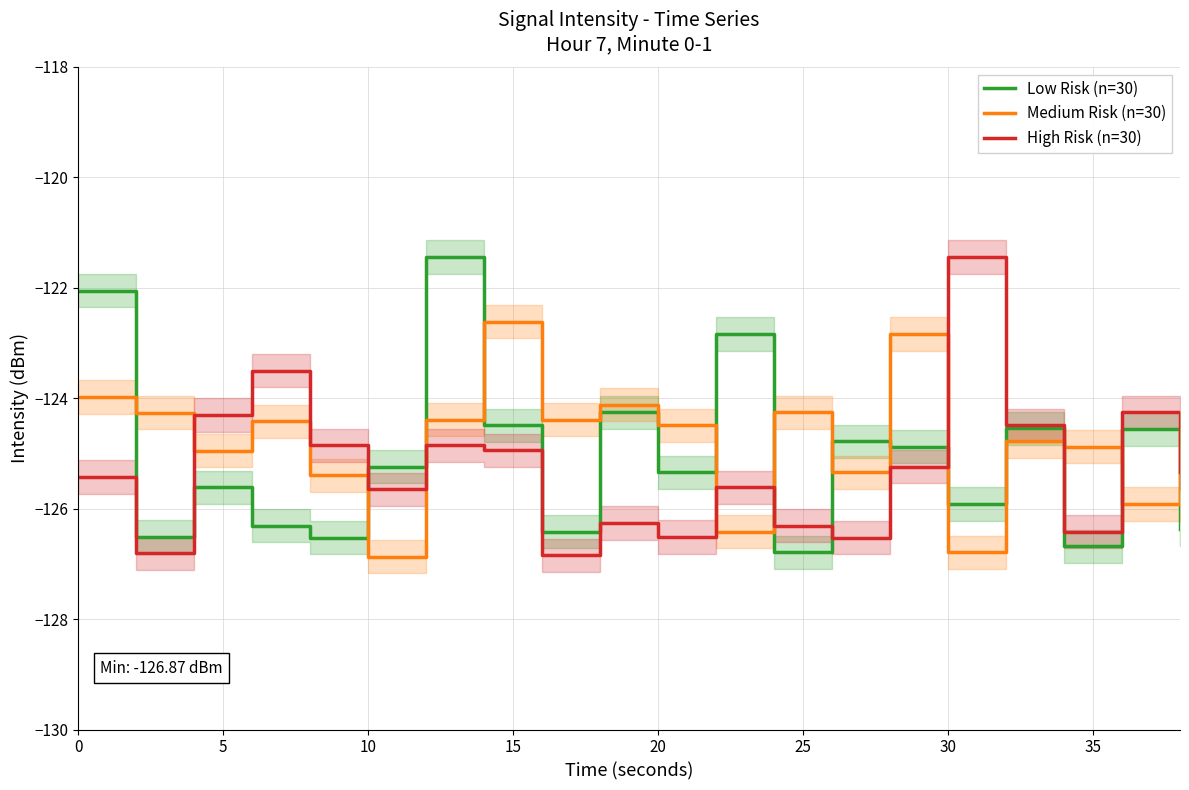

The Medium Risk (n=30) series shows -124.5 at 20. True or false?

True